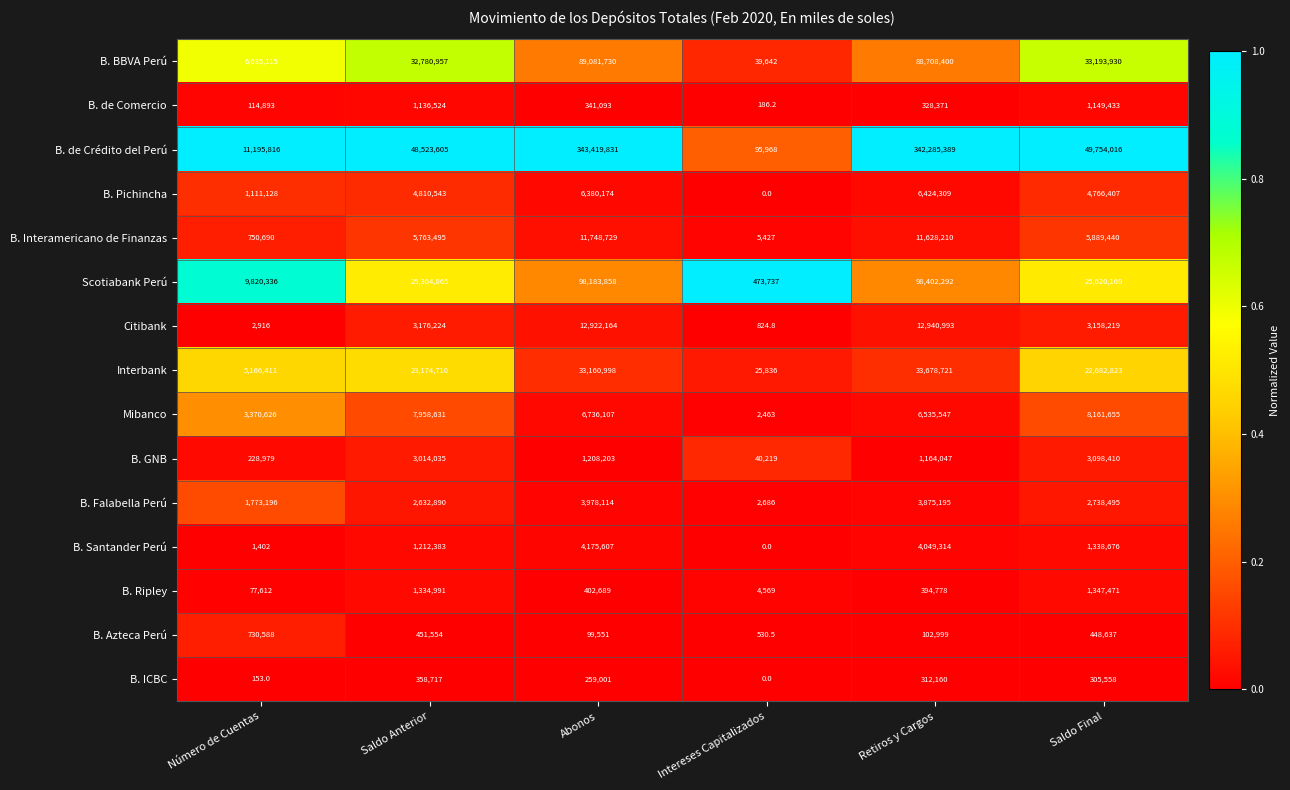

At which category is the sum across all series the highest?

Abonos